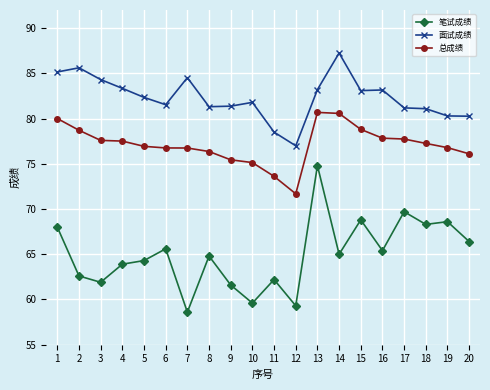

Where does the 面试成绩 series first go above 82?

1